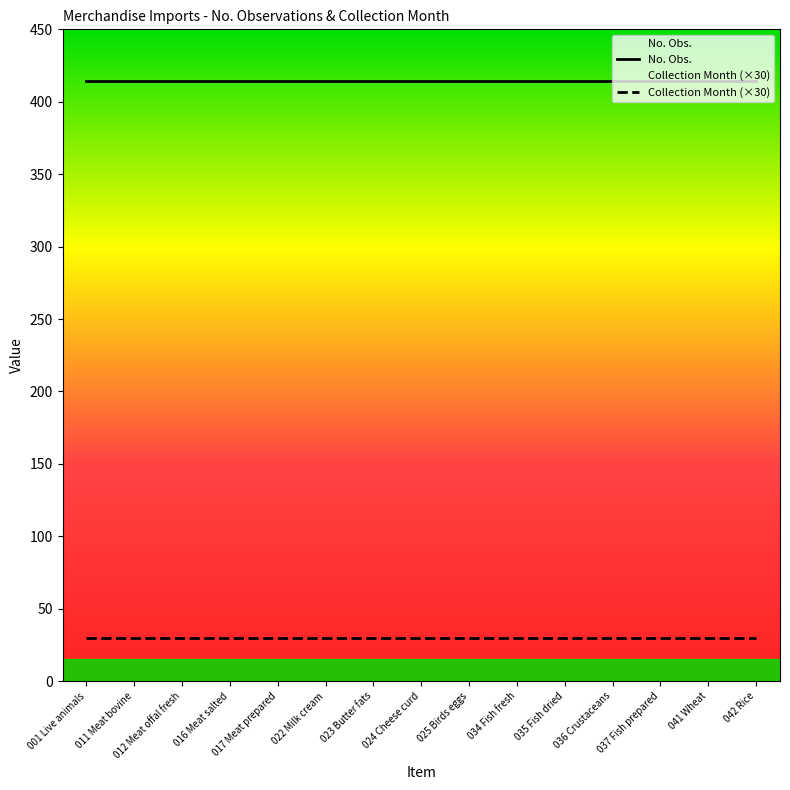

True or false: No. Obs. and Collection Month intersect in this chart.

False